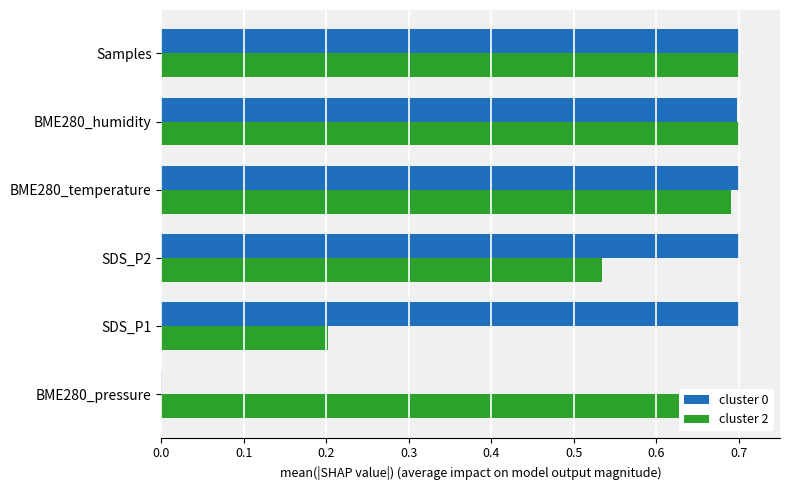

What is the value of the cluster 0 bar at the 5th from the left?

0.7